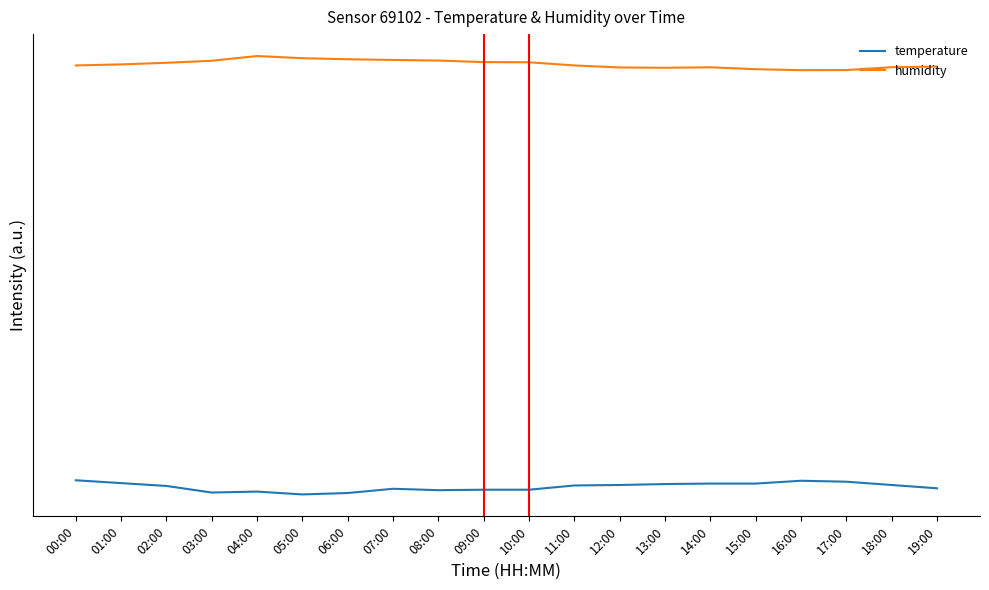

Does the chart display data point markers on the line(s)?

No